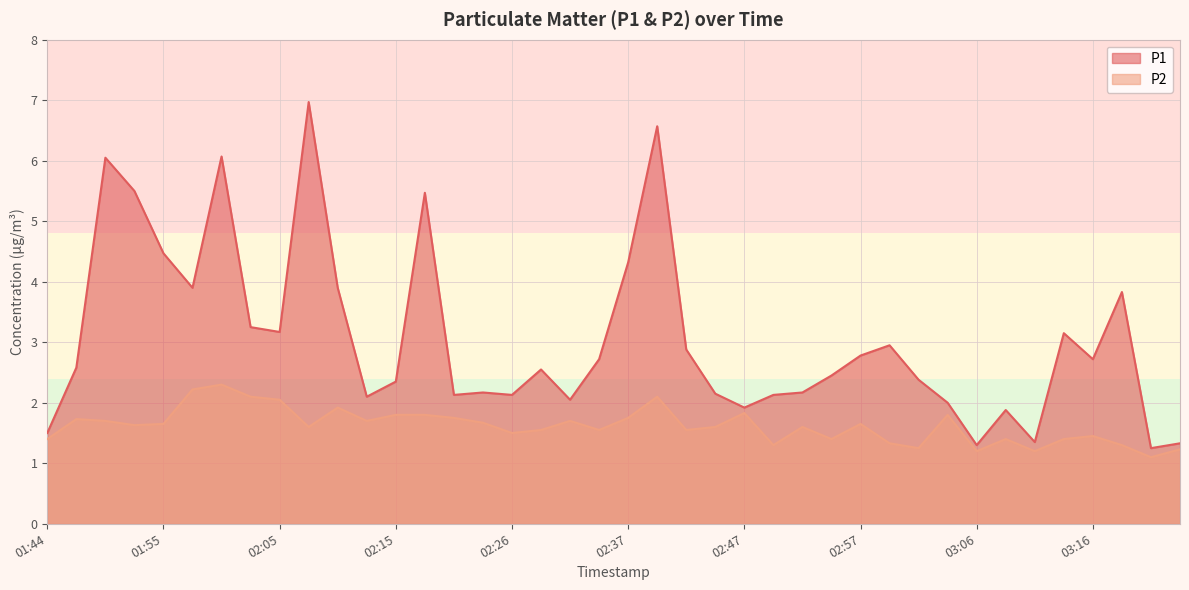

True or false: P2 and P1 intersect in this chart.

False